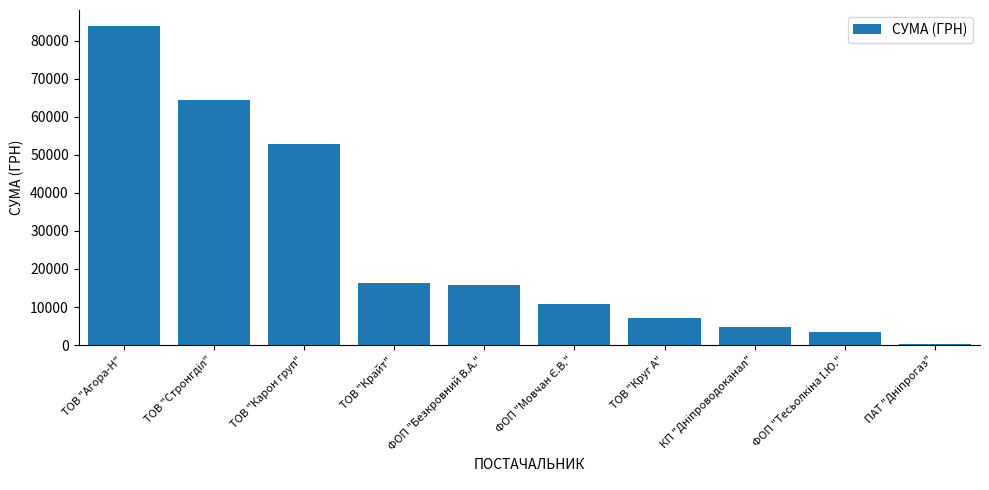

The chart shows a value of 6339.1 at ФОП "Безкровний В.А.". True or false?

False